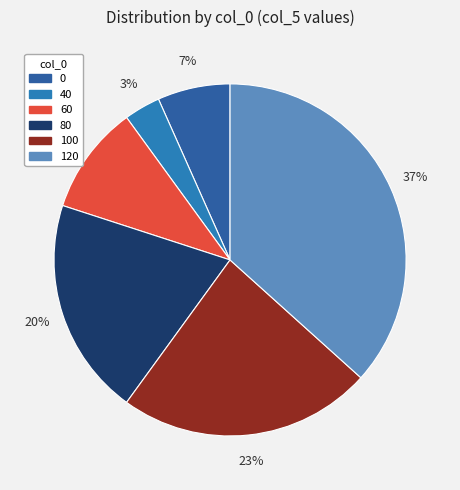

True or false: 120 accounts for 37% of the total.

True